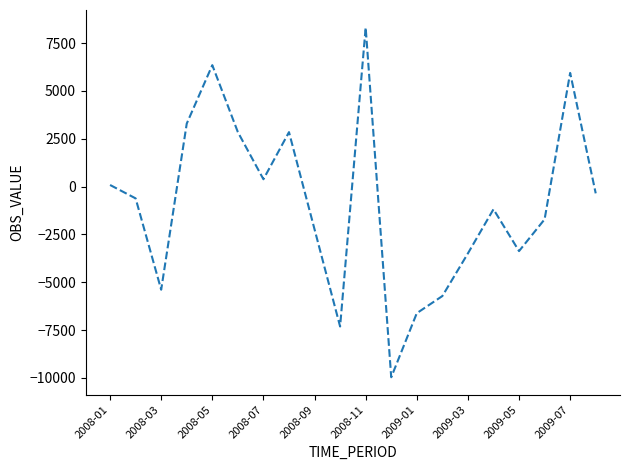

What is the maximum value shown in the chart?

8314